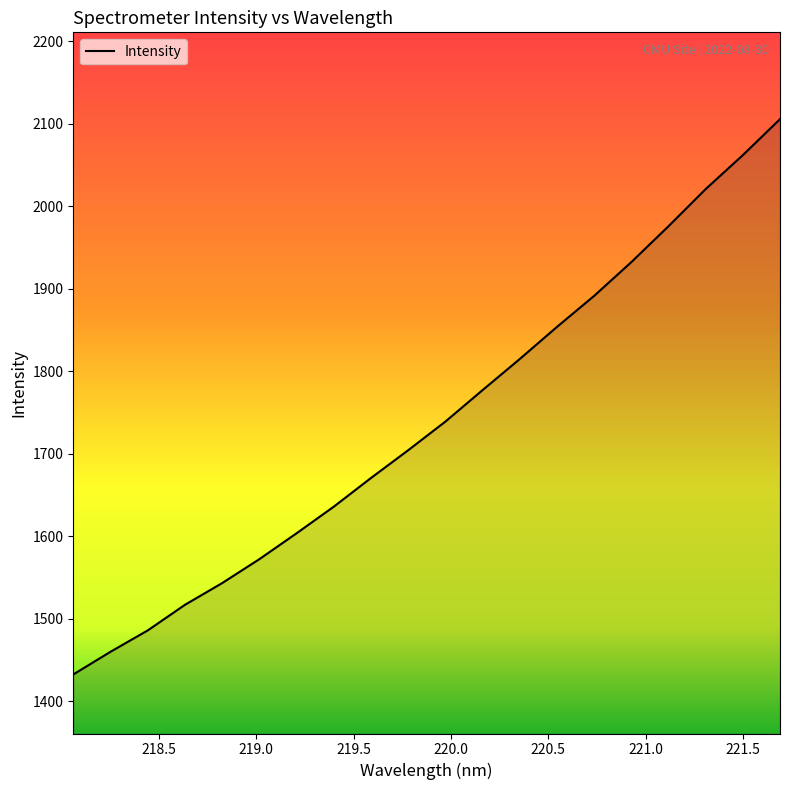

What is the smallest value displayed?

1432.2